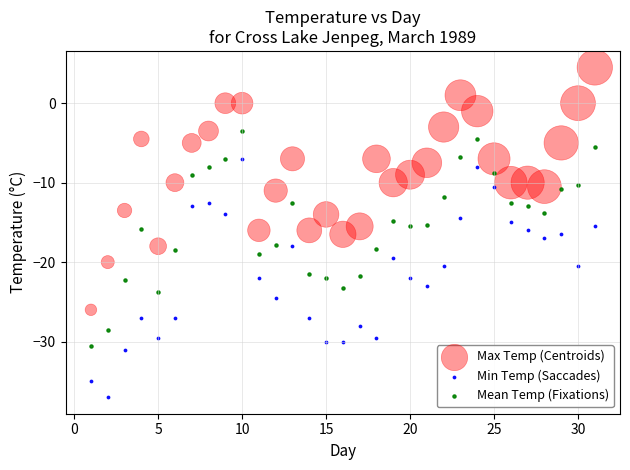

Which series contains the lowest Y value?

Min Temp (Saccades)